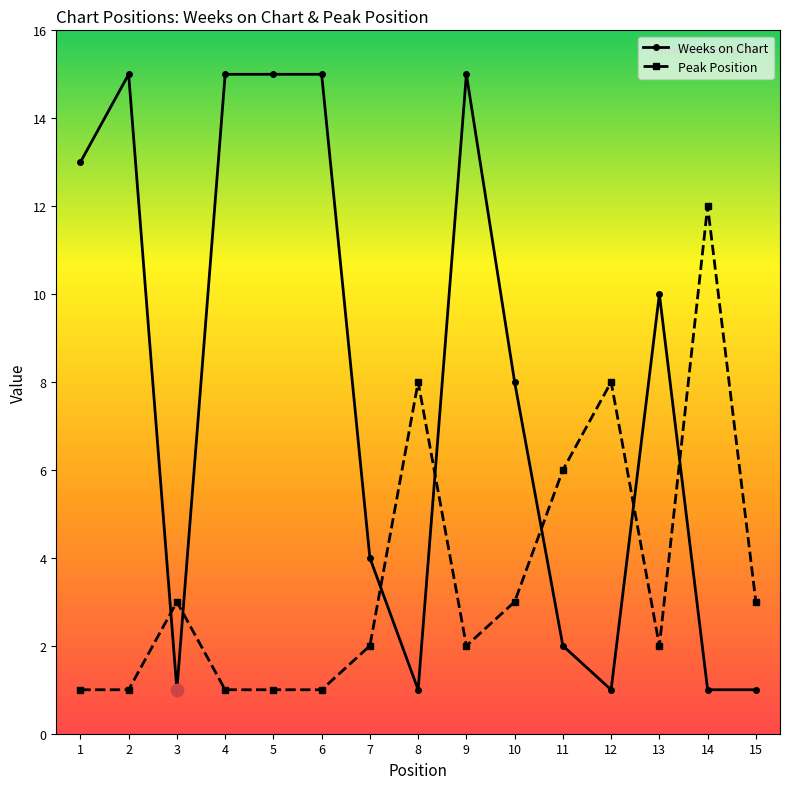

At how many categories does at least one series exceed 5?

12